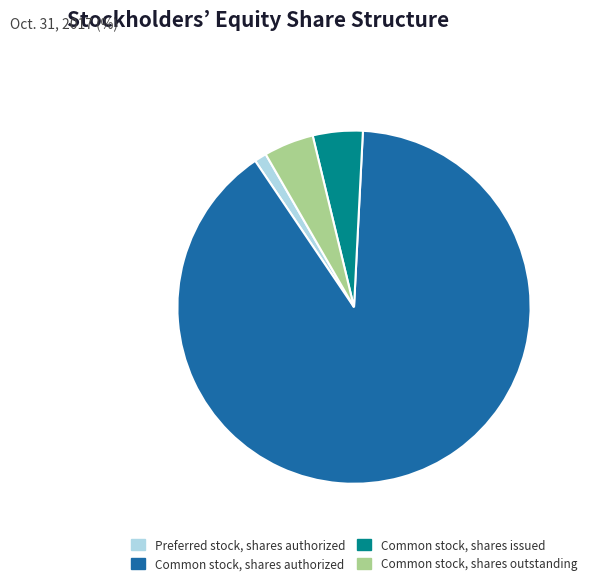

Which has a higher value, Common stock, shares outstanding or Common stock, shares authorized?

Common stock, shares authorized